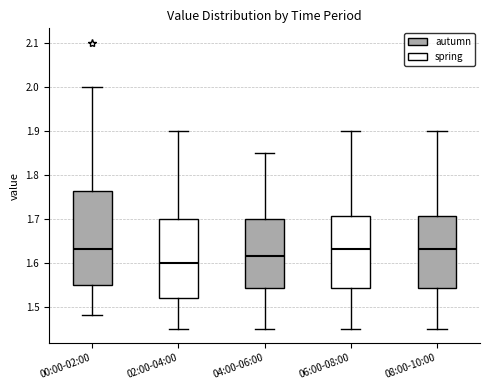

Comparing the boxes themselves (not the whiskers), which one is the tallest?

00:00-02:00